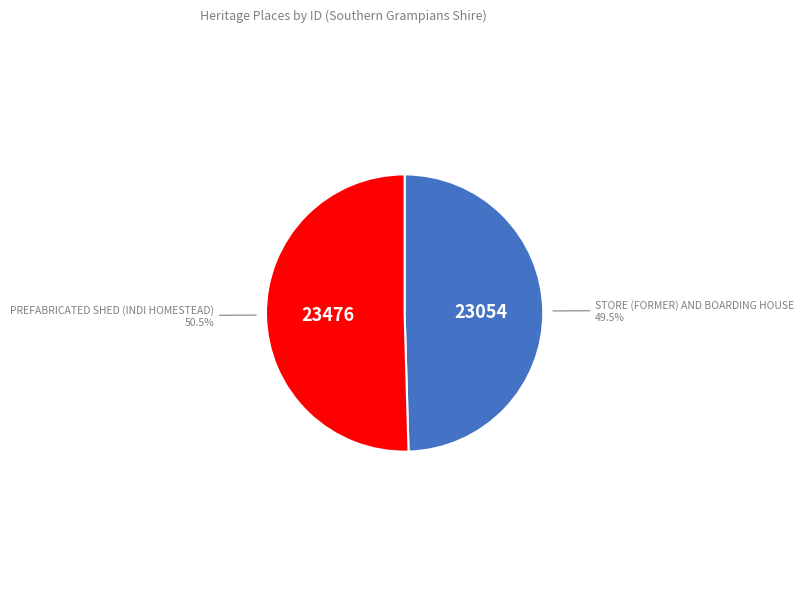

Is it true that STORE (FORMER) AND BOARDING HOUSE is 60% of the pie?

False